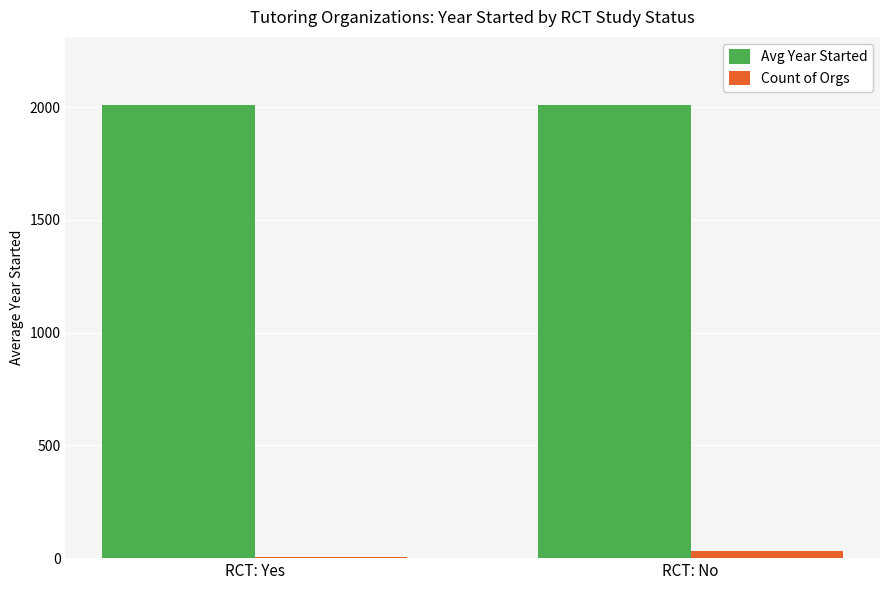

What is the total value across all series at RCT: No?

2043.6